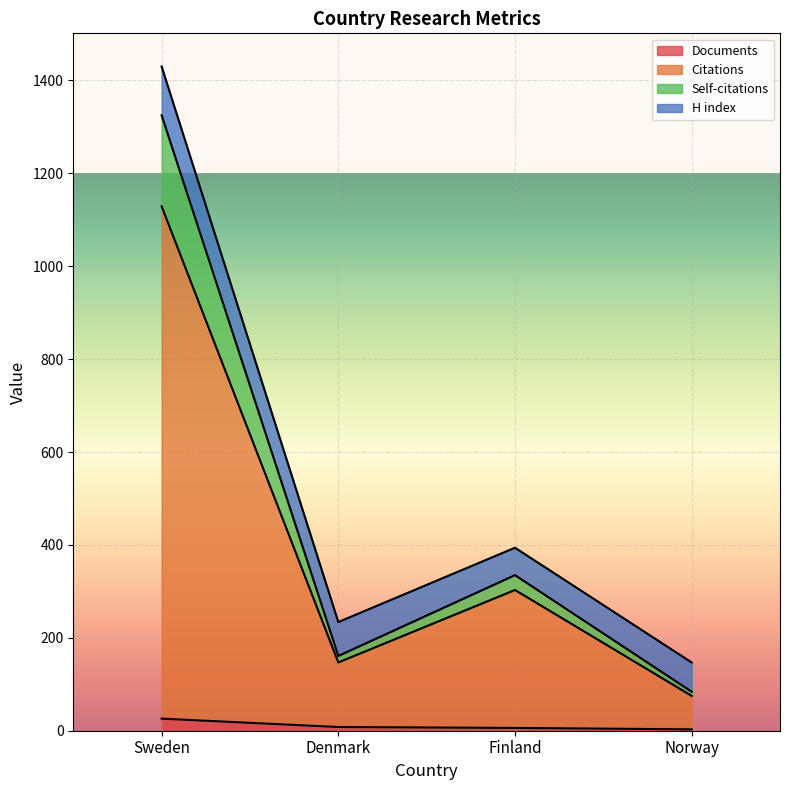

What is the total value across all series at Denmark?

234